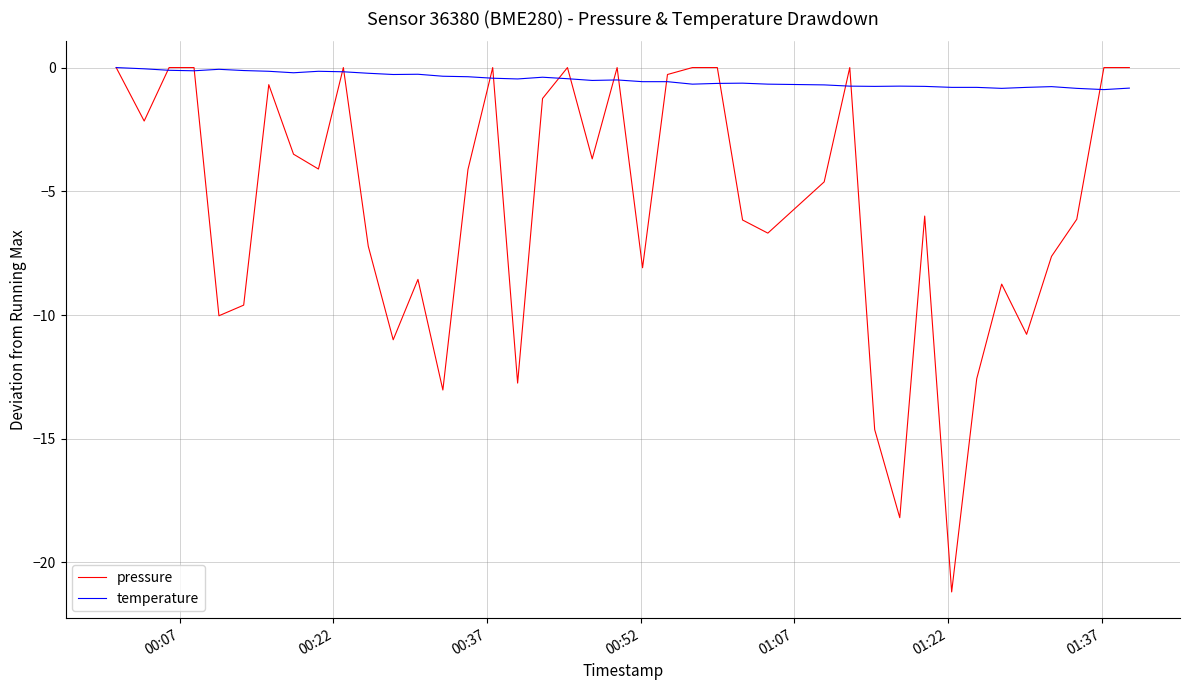

What is the minimum value for temperature?

-0.9